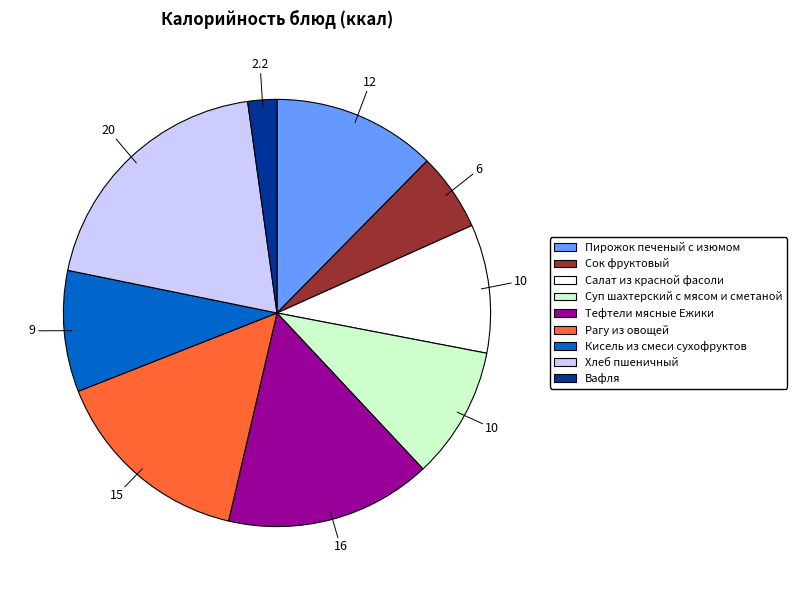

What is the ratio of the value at Кисель из смеси сухофруктов to the value at Суп шахтерский с мясом и сметаной?

0.9